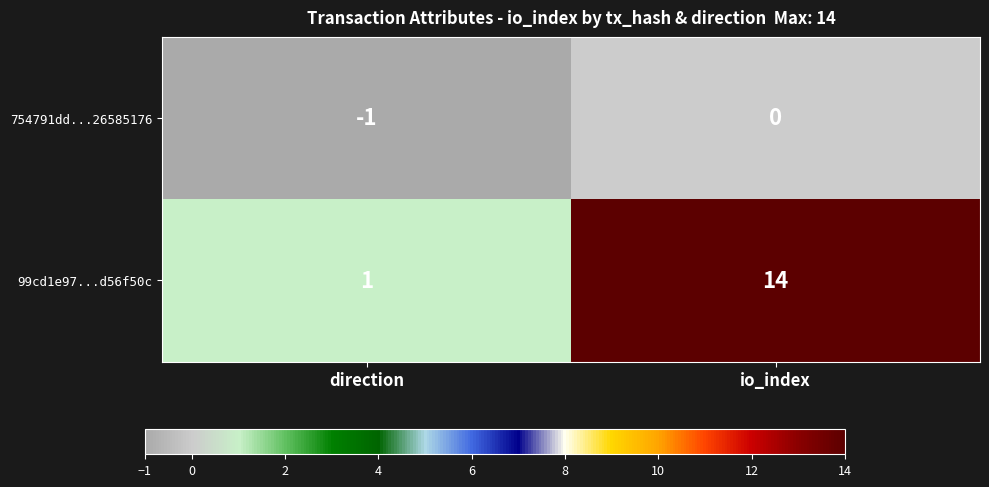

Count the number of data series in this chart.

2